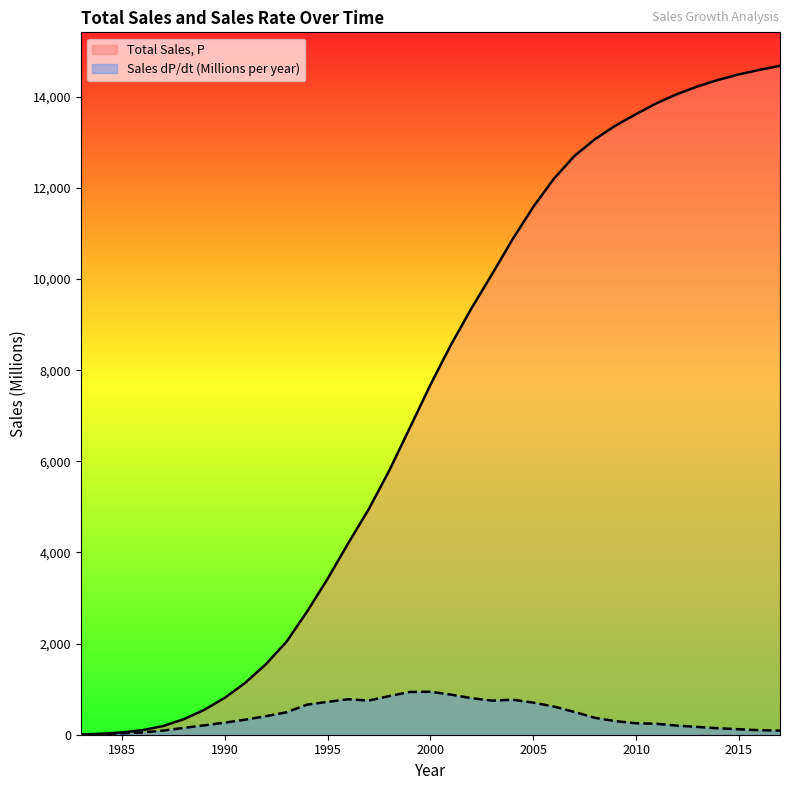

Between 1999 and 2015, which series saw the biggest shift?

Total Sales, P